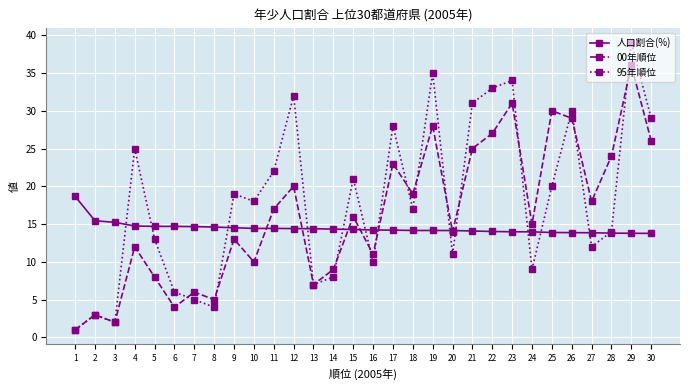

Which series has the widest spread of values?

95年順位